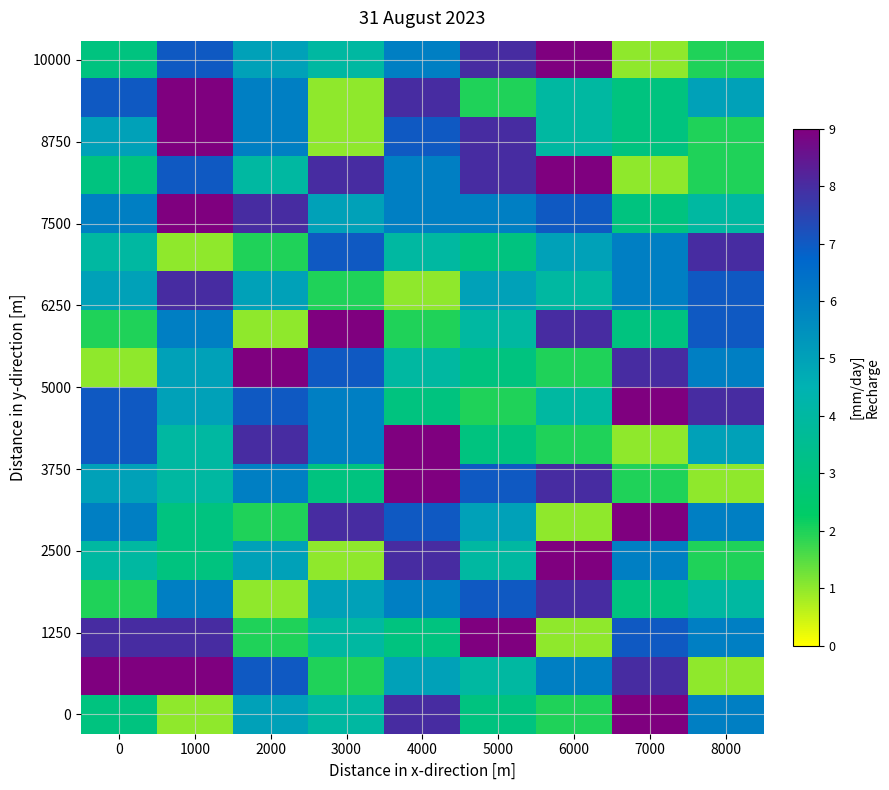

Between 4000 and 8000, which is larger?

4000